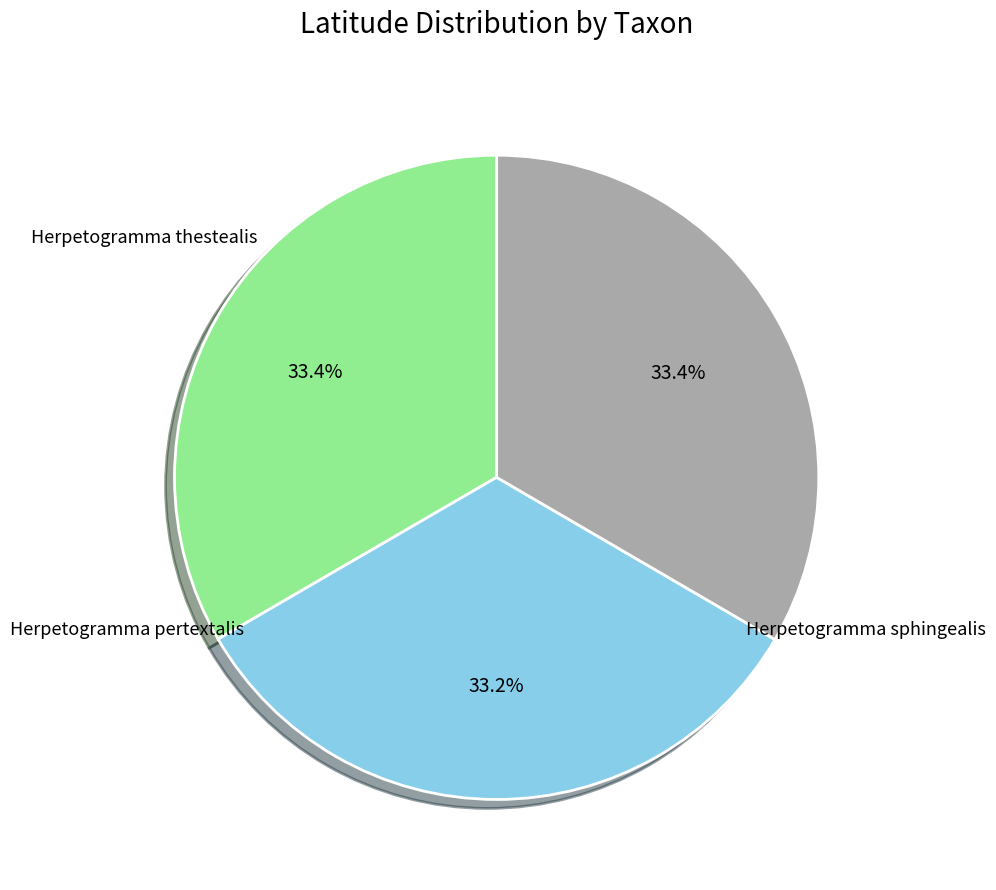

Is there any slice that represents more than half of the pie?

No